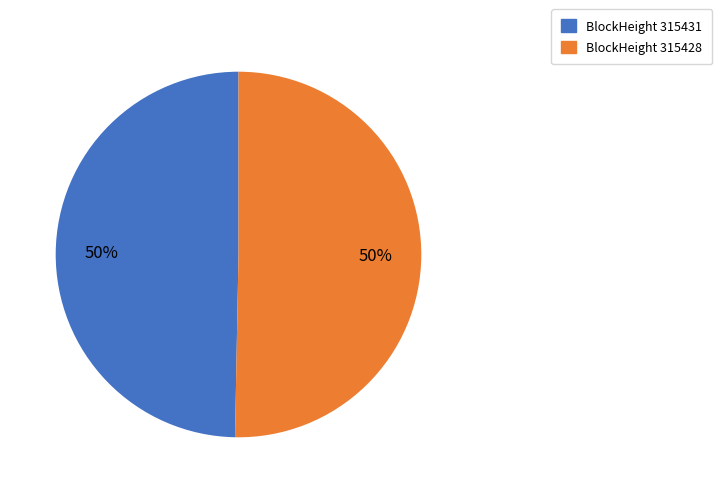

To the nearest percent, what is the average slice percentage?

50%